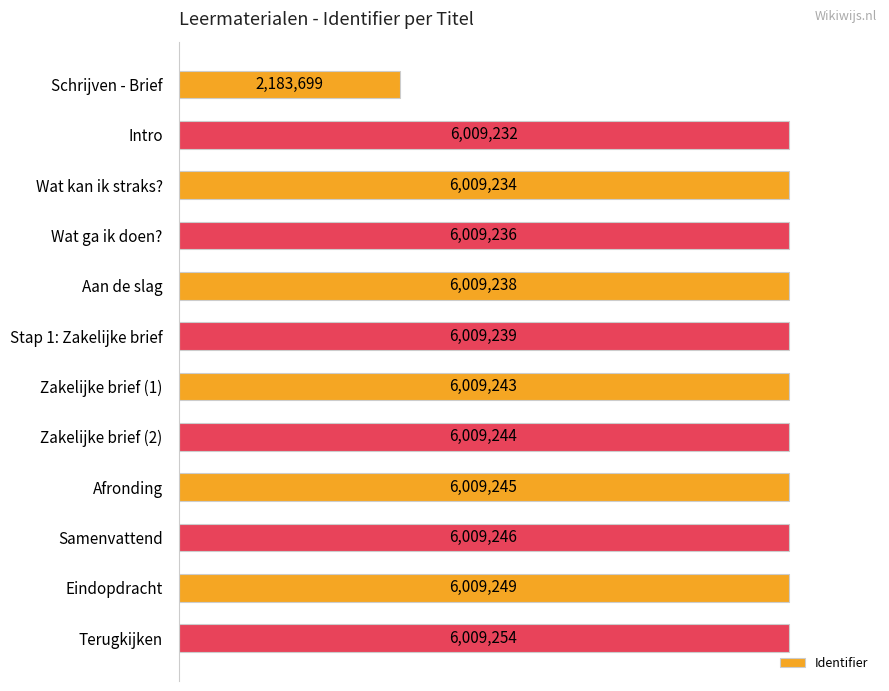

What is the sum of all values?

68285359